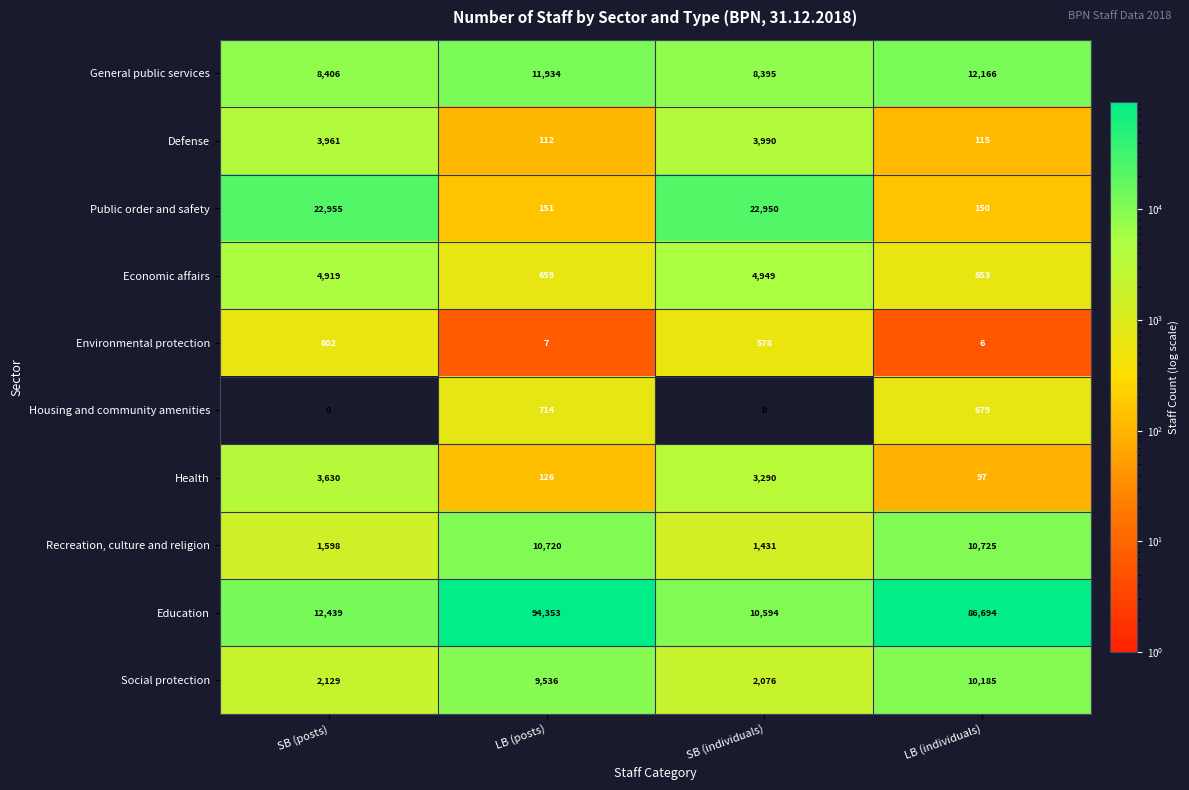

What is the greatest value displayed?

94353